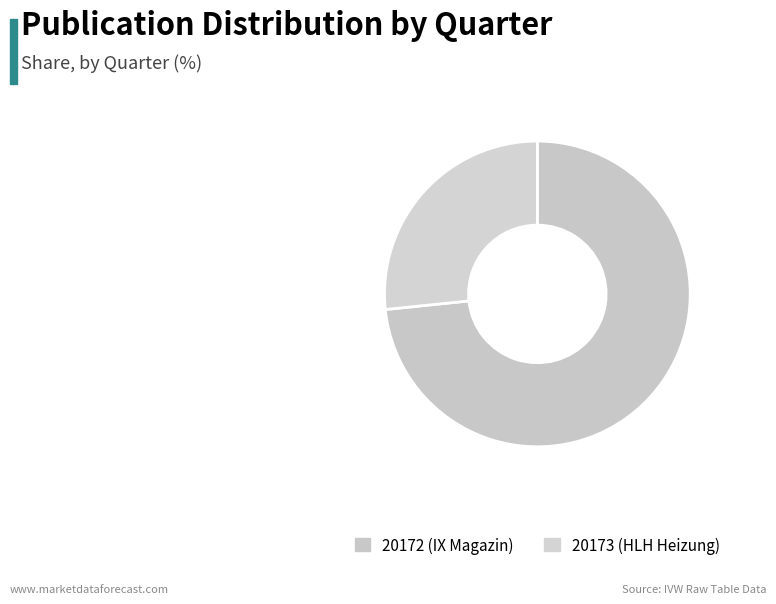

How many segments does this pie chart have?

2